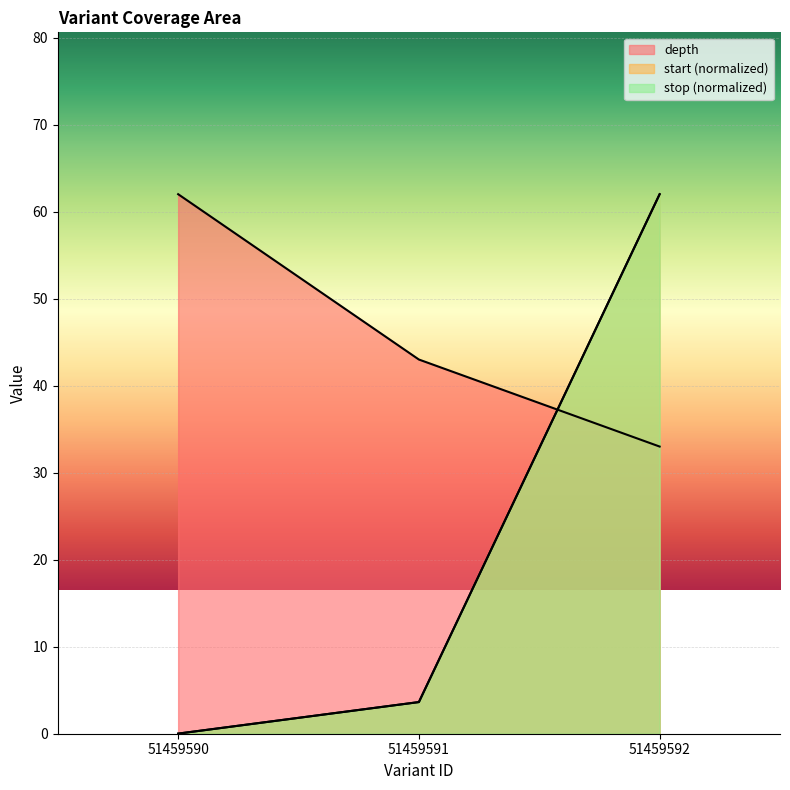

Rank the series at 51459591 from highest to lowest value.

depth, start, stop